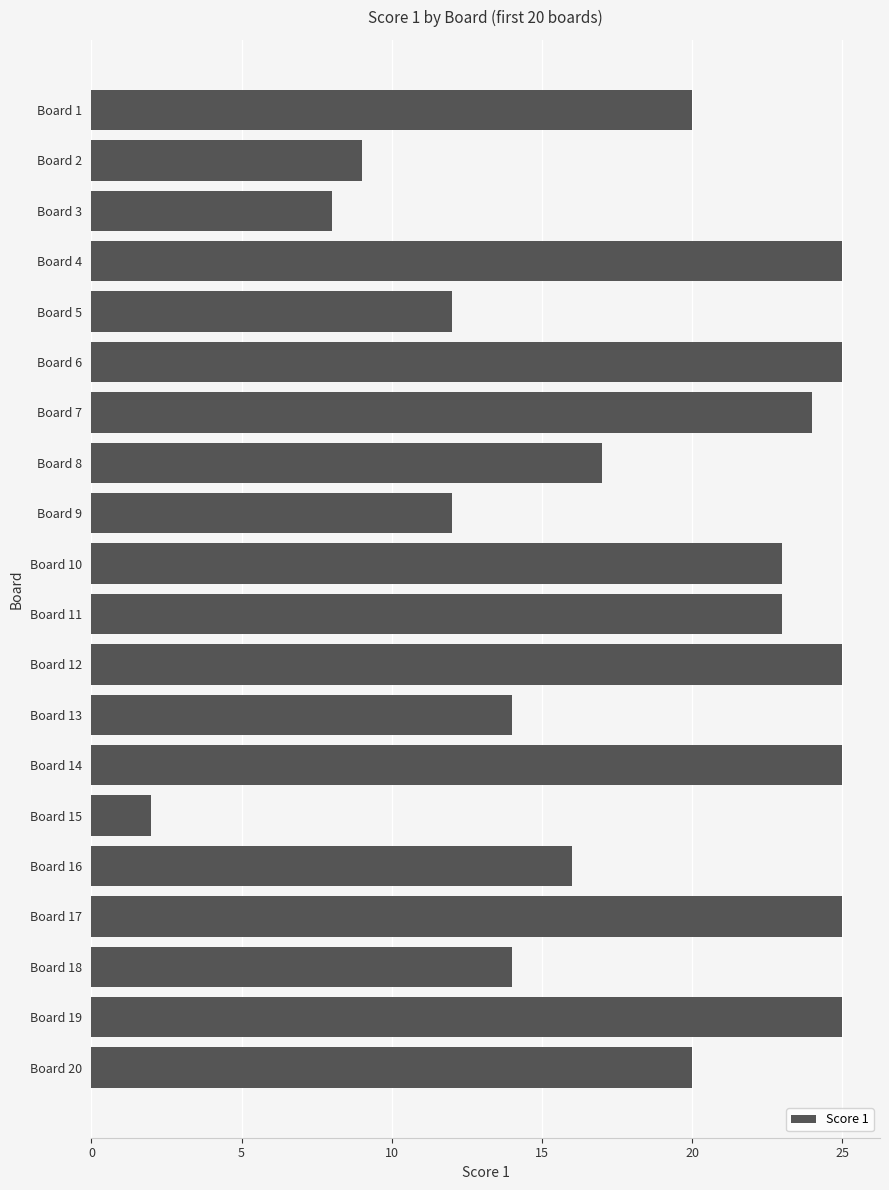

What is the sum of all values?

364